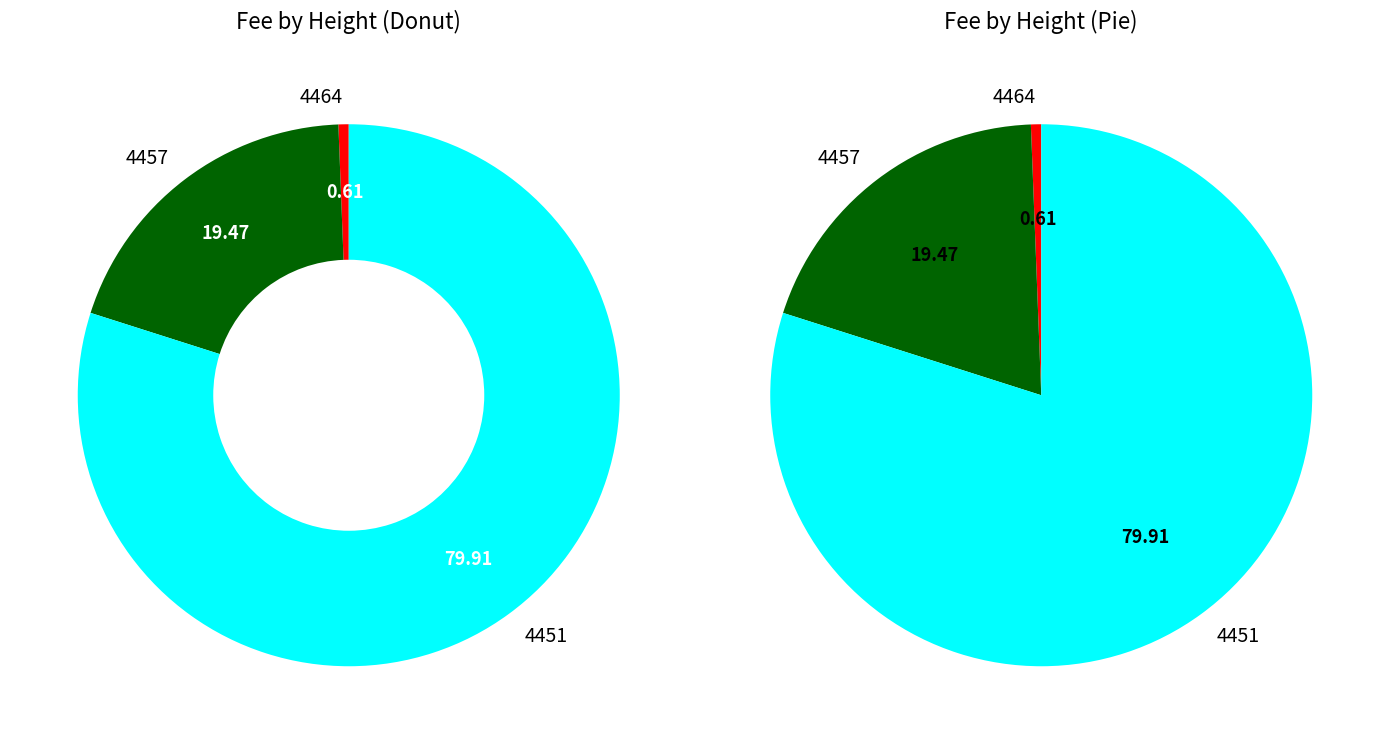

What percentage is the 4451 slice, to the nearest percent?

80%